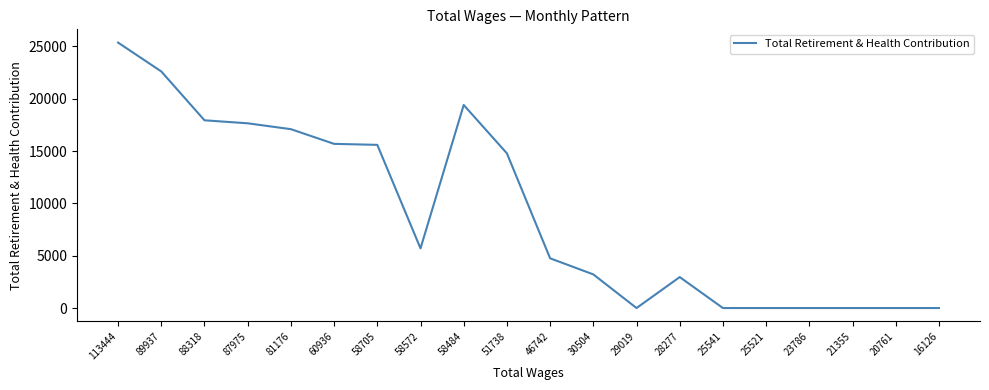

Where is the data nearest to the value 12682?

51738